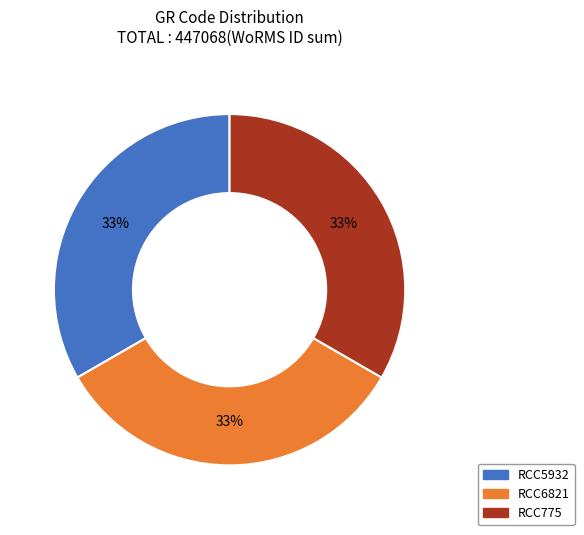

How many segments does this pie chart have?

3